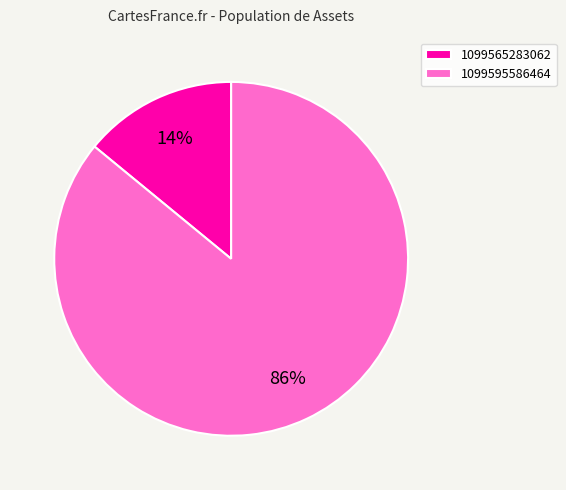

How many segments does this pie chart have?

2